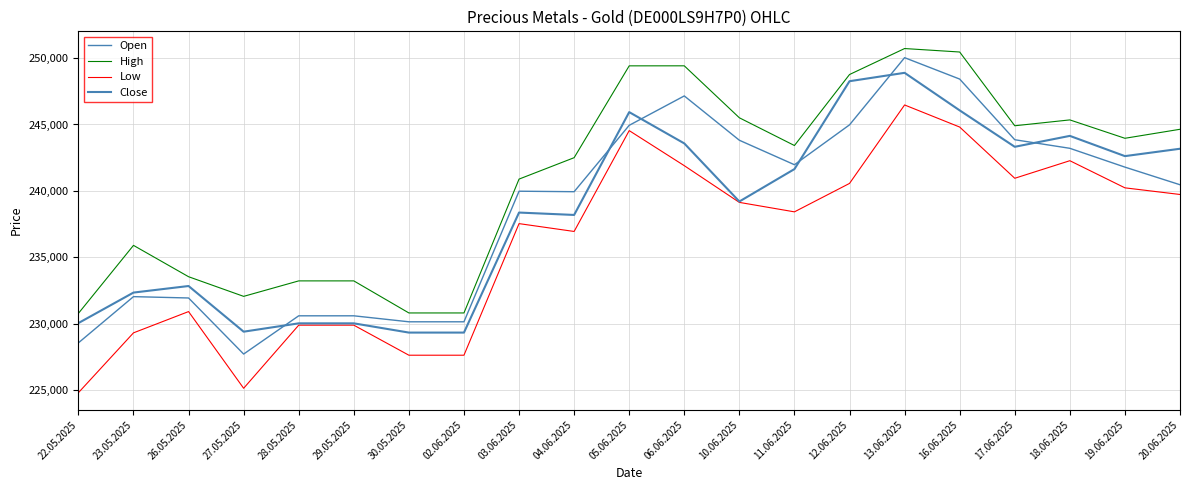

True or false: High has more than 0 points higher than both neighbors.

True